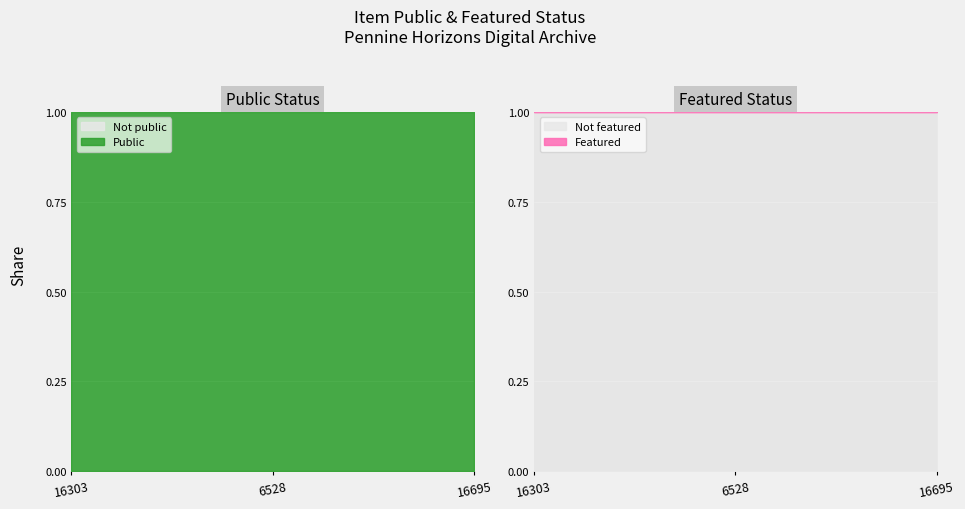

Is the value of featured at 16695 greater than the value of public at 16695?

No